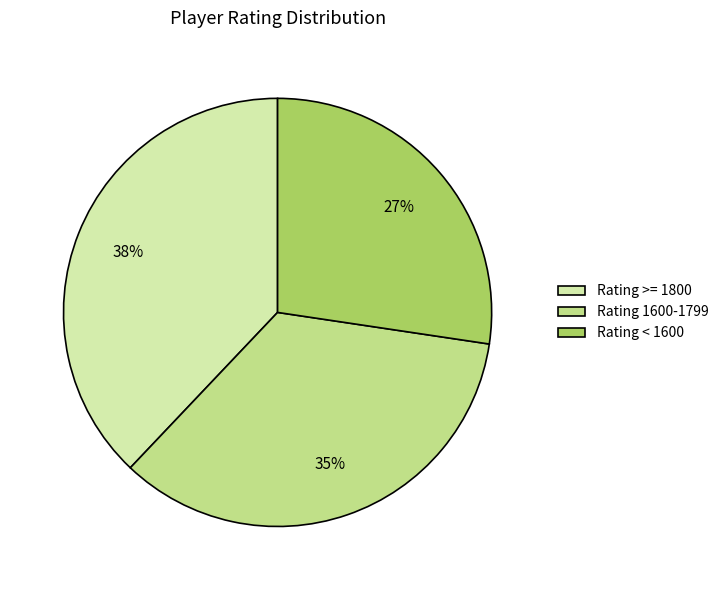

Combined, do Rating < 1600 and Rating >= 1800 account for over 50%?

Yes